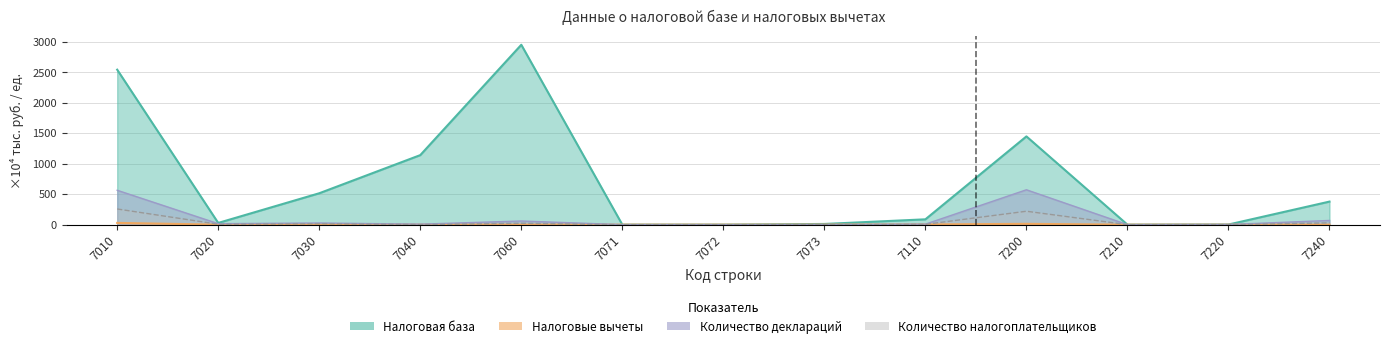

Reading left to right, transcribe all the data shown in this chart.

Налоговая база: 7010=2541.7	7020=28.2	7030=514.8	7040=1140.3	7060=2949.8	7071=0.0	7072=0.0	7073=11.3	7110=87.4	7200=1447.3	7210=0.0	7220=2.1	7240=378.1
Налоговые вычеты: 7010=28.6	7020=0.0	7030=0.0	7040=0.0	7060=0.0	7071=0.0	7072=0.0	7073=1.0	7110=3.4	7200=13.4	7210=0.0	7220=0.0	7240=0.0
Количество деклараций: 7010=564.0	7020=16.0	7030=27.0	7040=8.0	7060=60.0	7071=0.0	7072=0.0	7073=1.0	7110=8.0	7200=572.0	7210=0.0	7220=2.0	7240=69.0
Количество налогоплательщиков: 7010=257.0	7020=7.0	7030=16.0	7040=2.0	7060=23.0	7071=0.0	7072=0.0	7073=1.0	7110=5.0	7200=220.0	7210=0.0	7220=1.0	7240=29.0